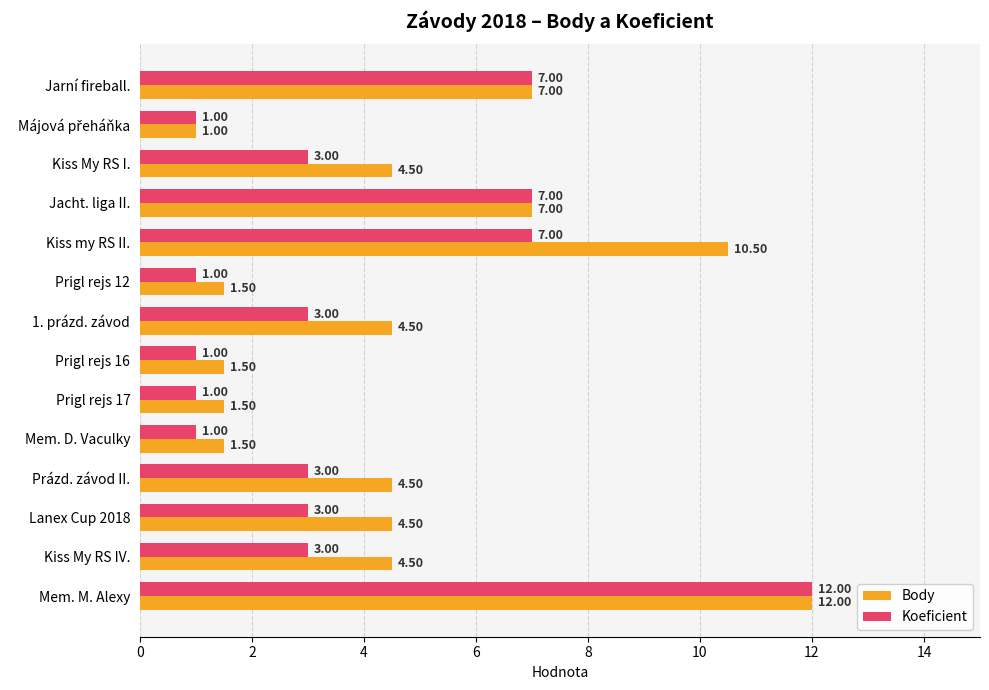

What is the sum of all Body values?

66.0